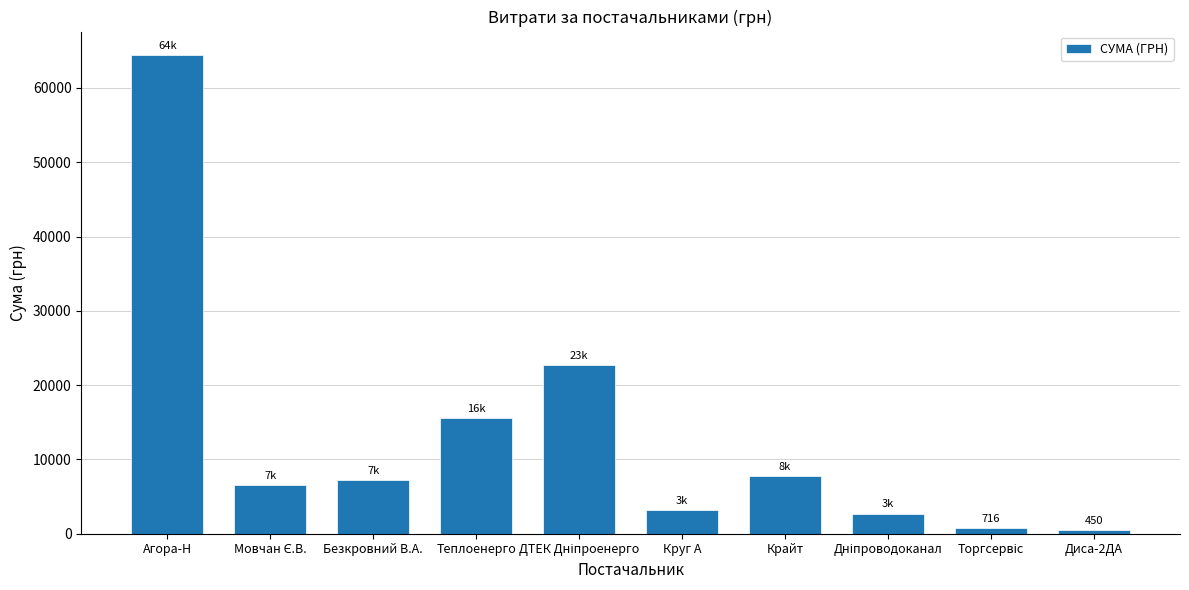

Approximately how many times larger is the value at Агора-Н compared to Безкровний В.А.?

8.8